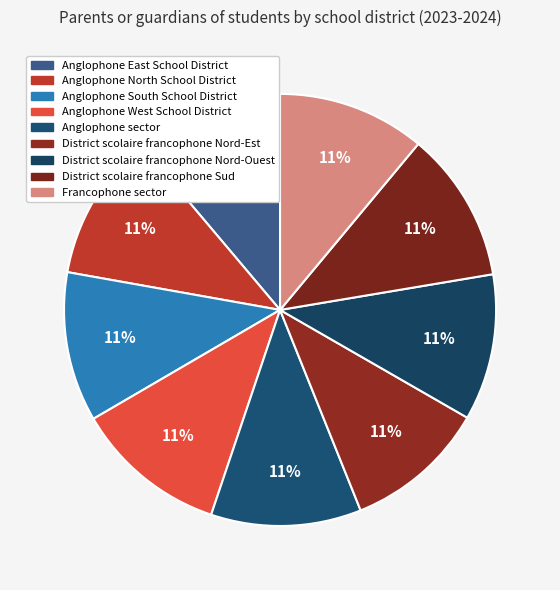

Is there a majority slice in this chart?

No